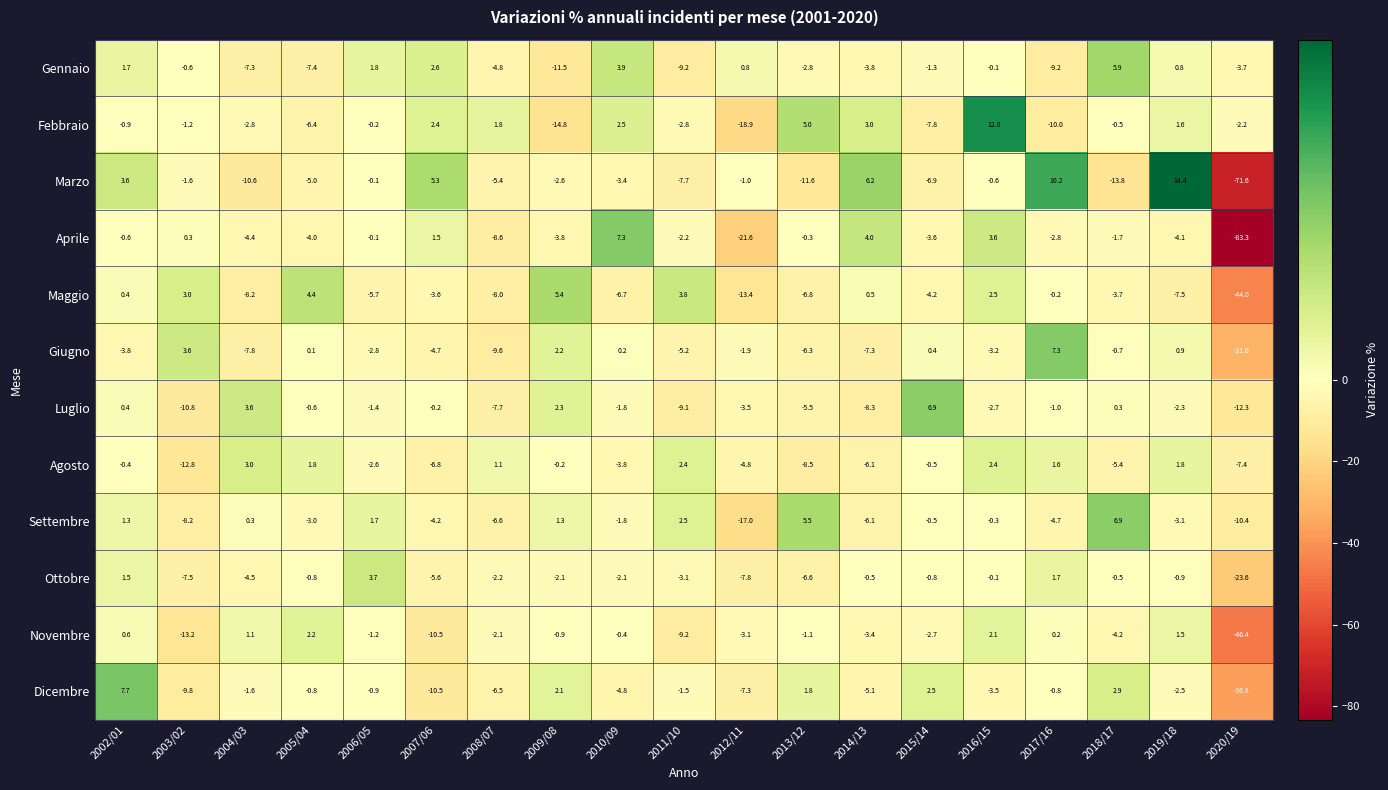

Which series has the largest total across all categories?

Febbraio